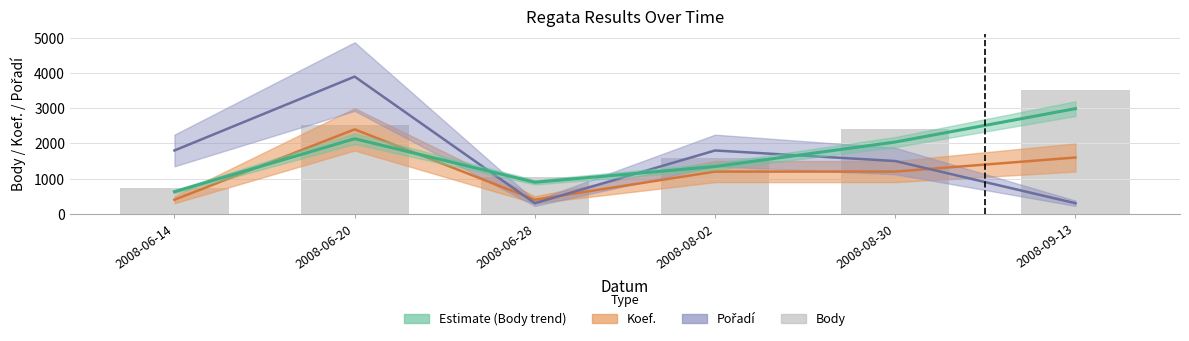

The chart shows a value of 1913 at 2008-09-13. True or false?

False